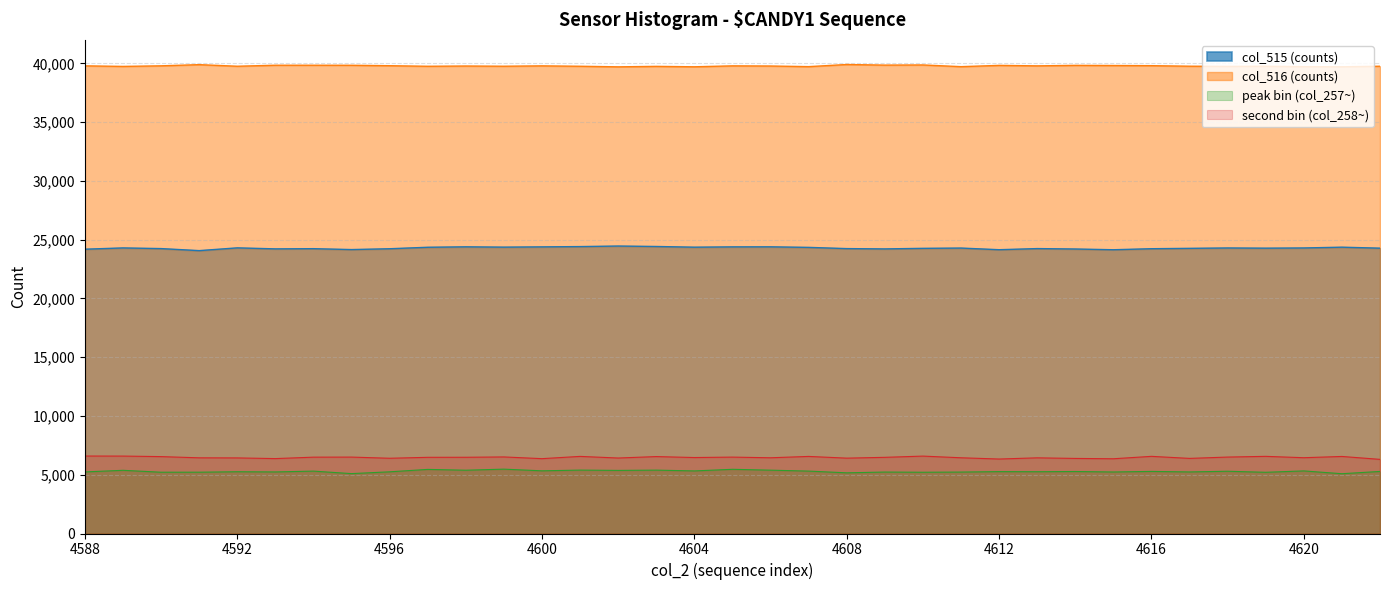

What is the difference between the col_516 values at 4611 and 4620?

2